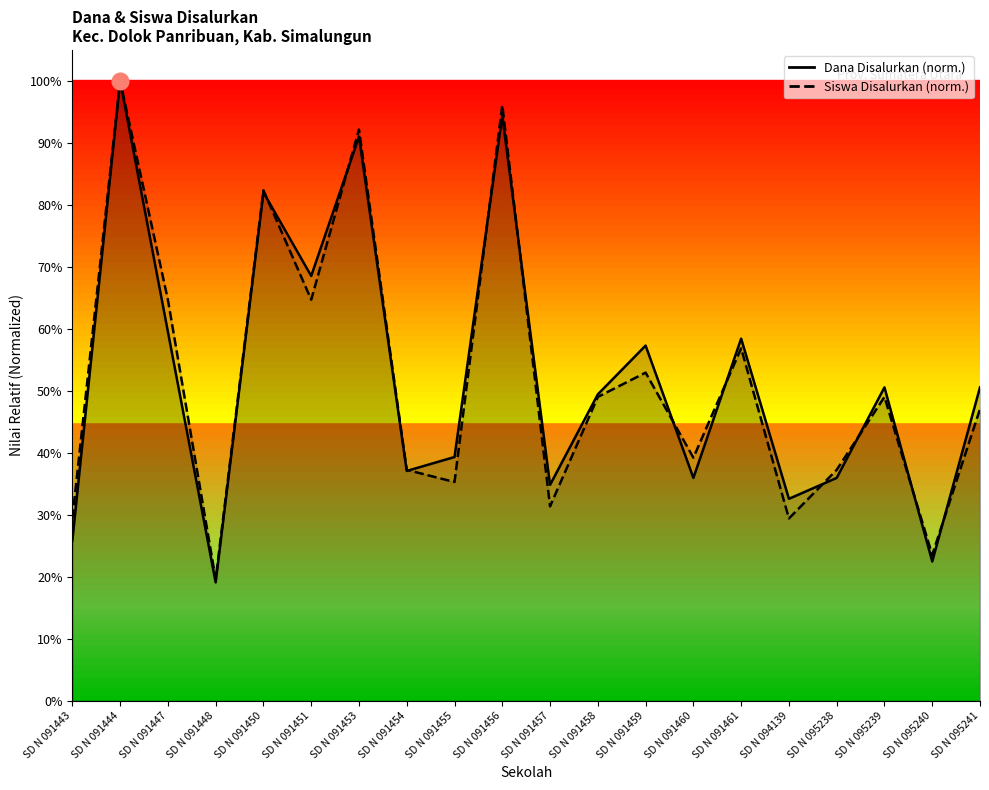

Which series has the largest total across all categories?

Dana Disalurkan